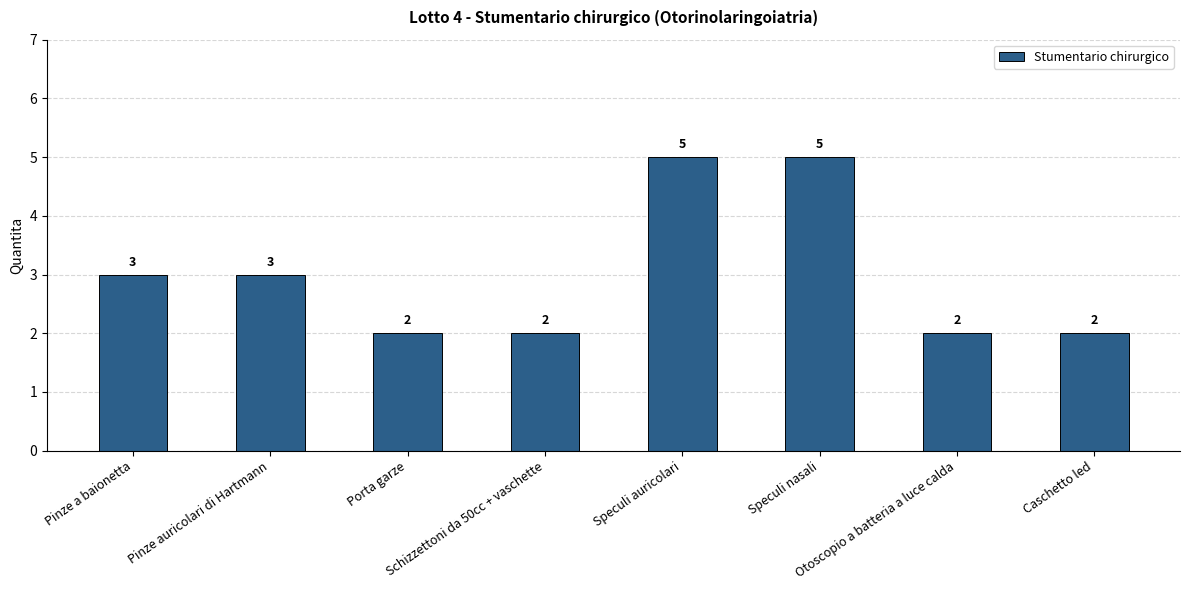

Count the values in the range 2 to 5.

8